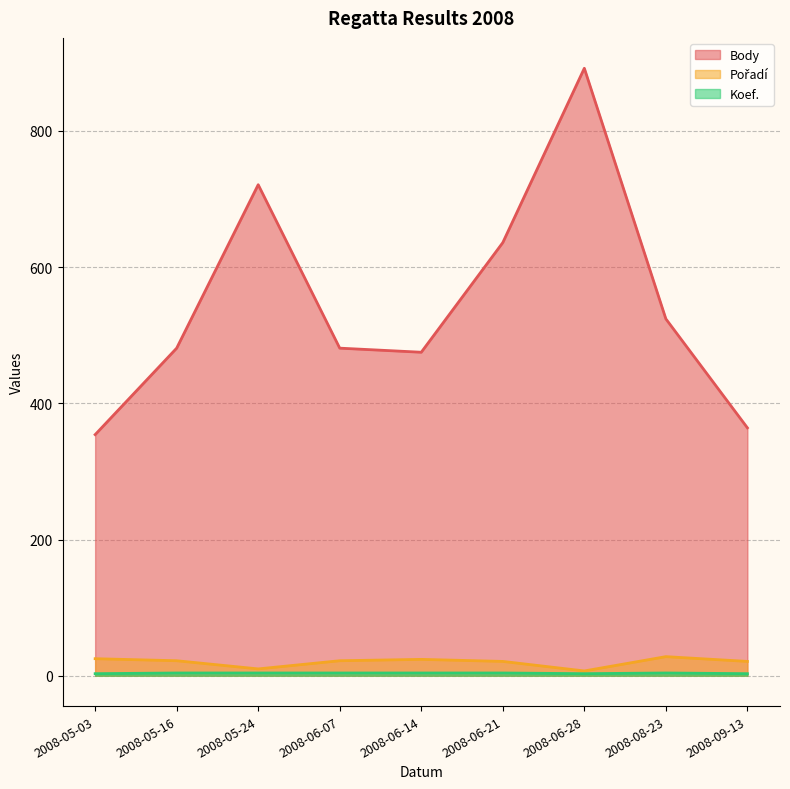

The Pořadí series shows 11 at 2008-06-28. True or false?

False